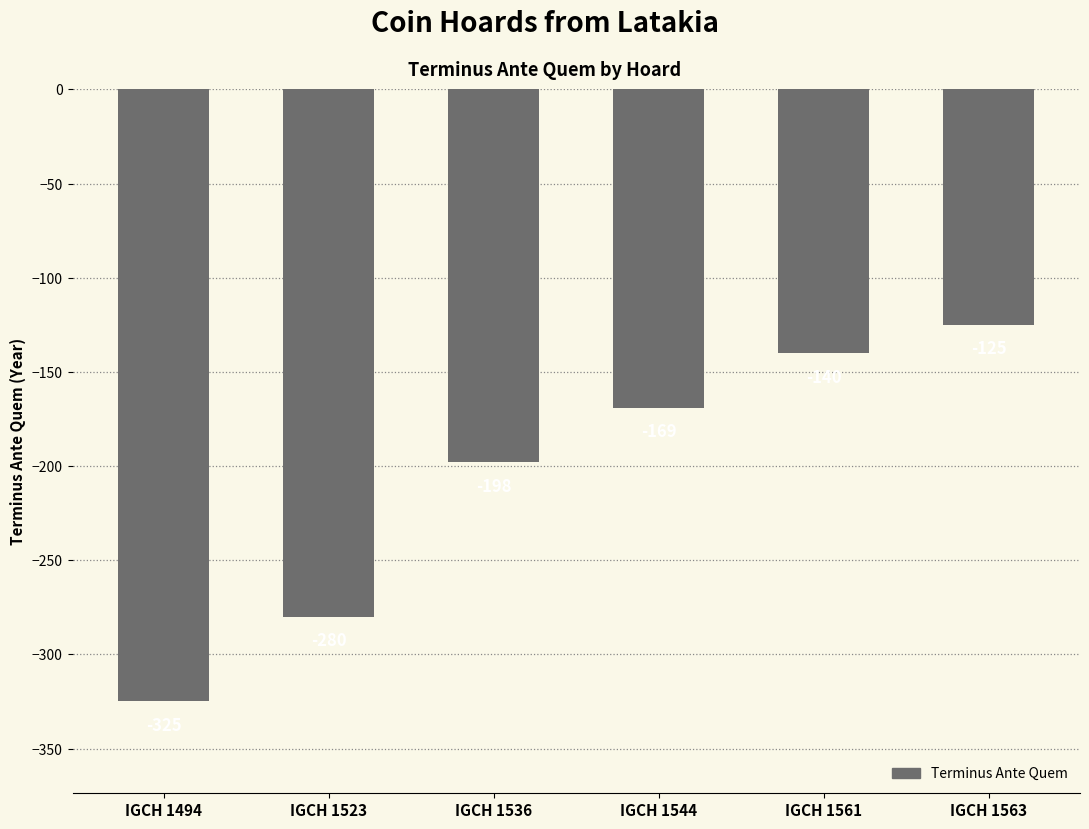

What is the maximum value shown in the chart?

-125